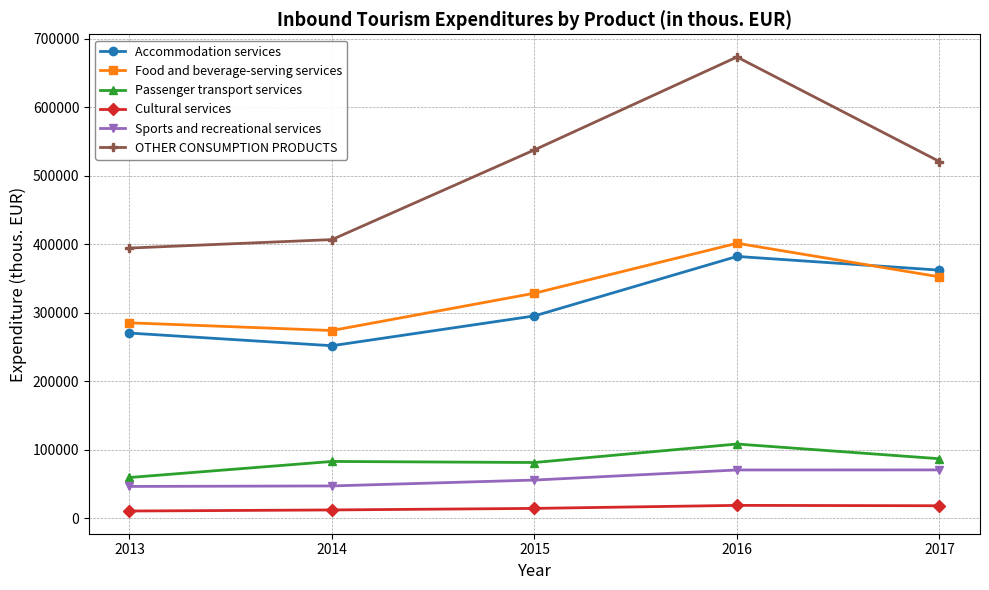

True or false: Cultural services and OTHER CONSUMPTION PRODUCTS intersect in this chart.

False